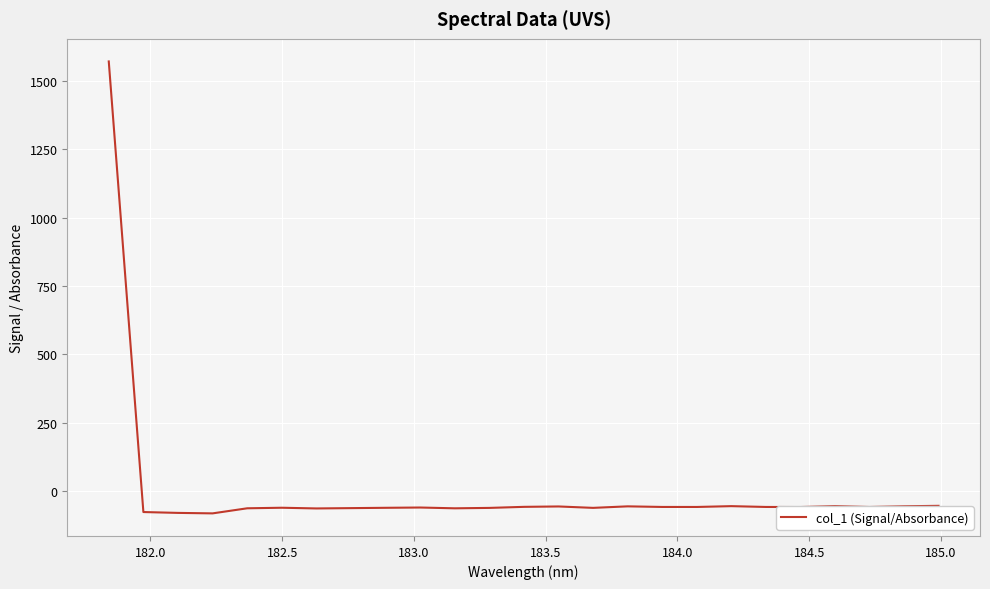

What is the smallest value displayed?

-82.2